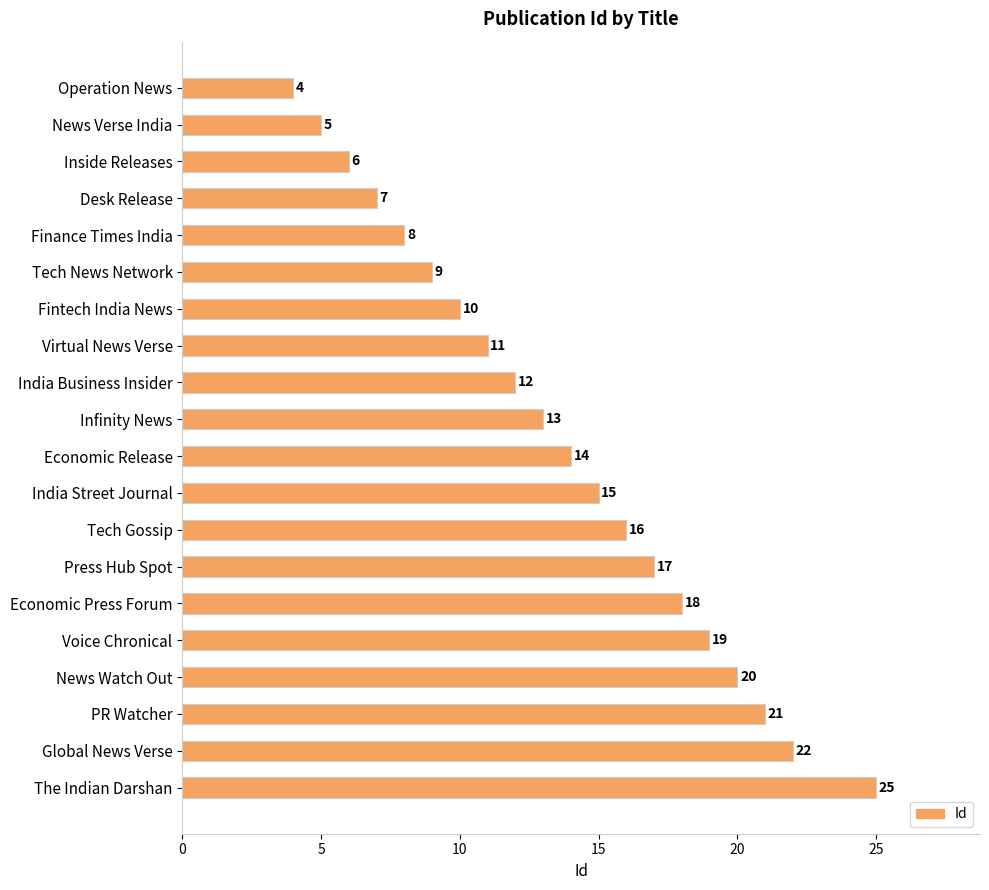

What is the value of the 6th bar from the top?

9